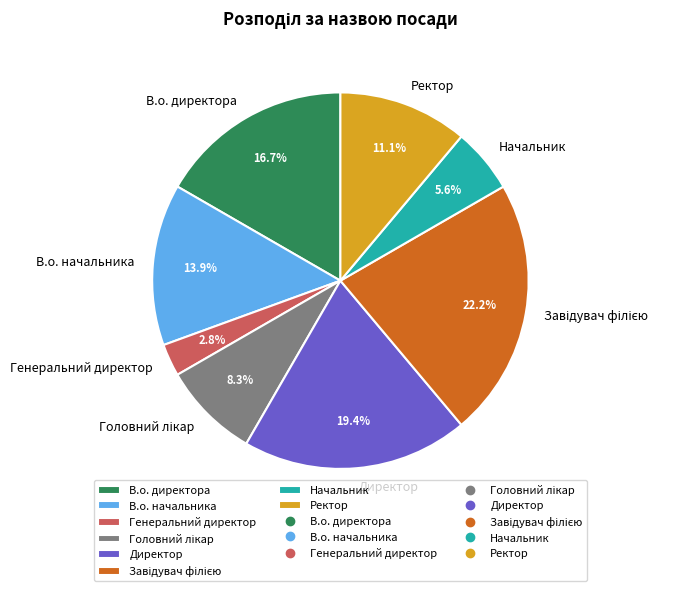

The Начальник slice represents 6% of the pie. True or false?

True